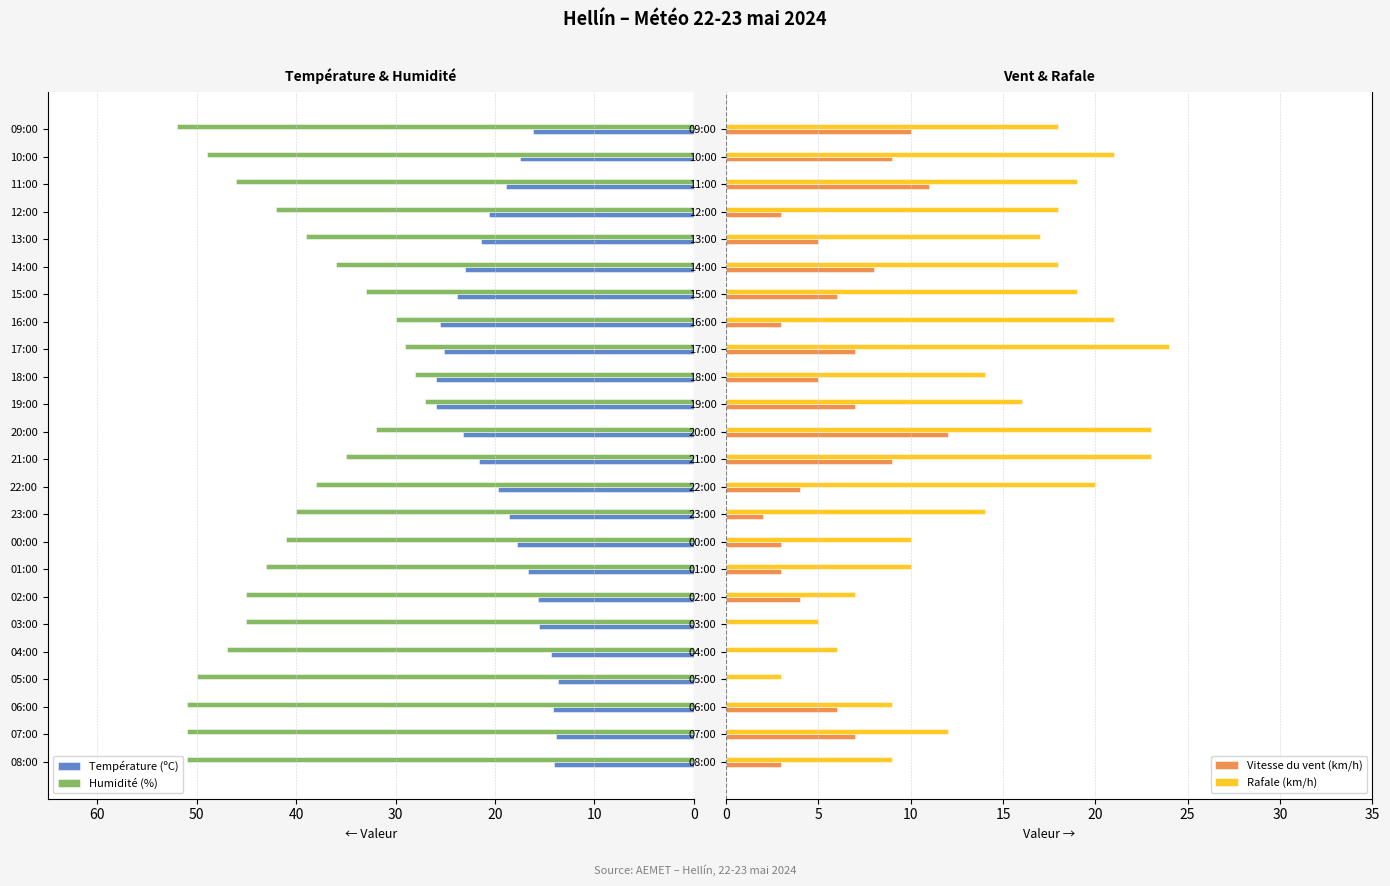

Is it true that Rafale (km/h) equals 12.9 at 16:00?

False